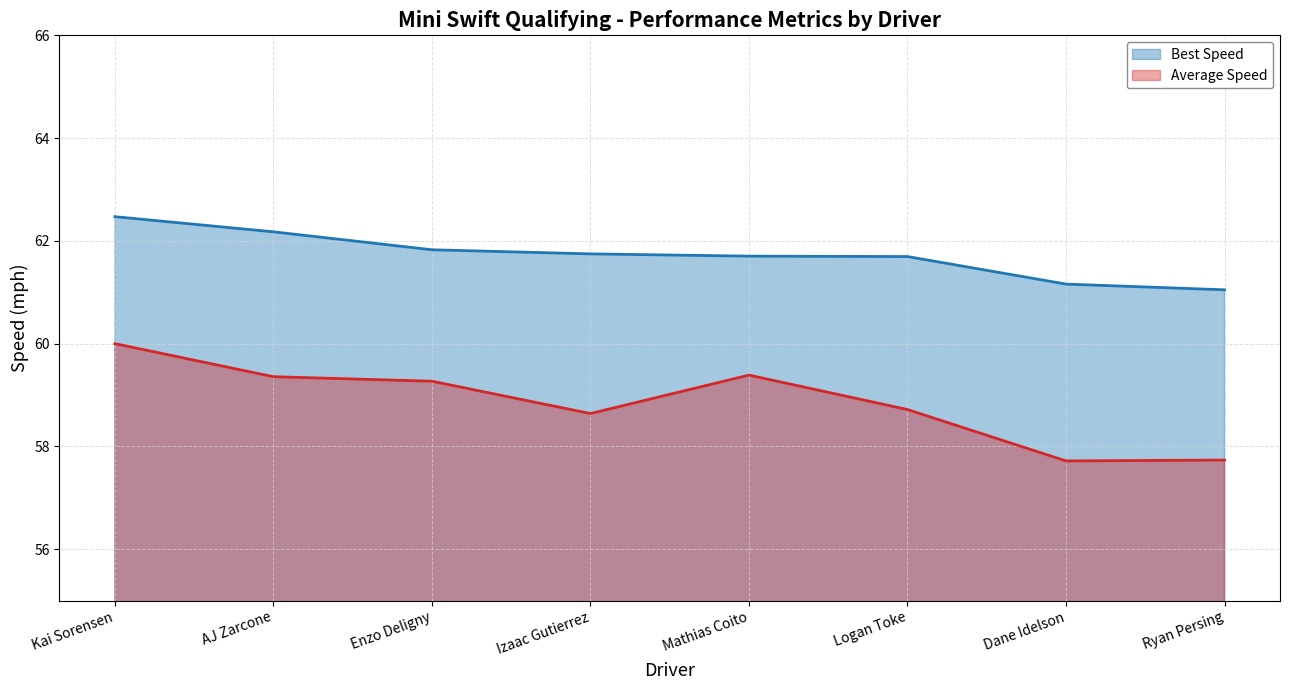

What position from the left is Izaac Gutierrez?

4